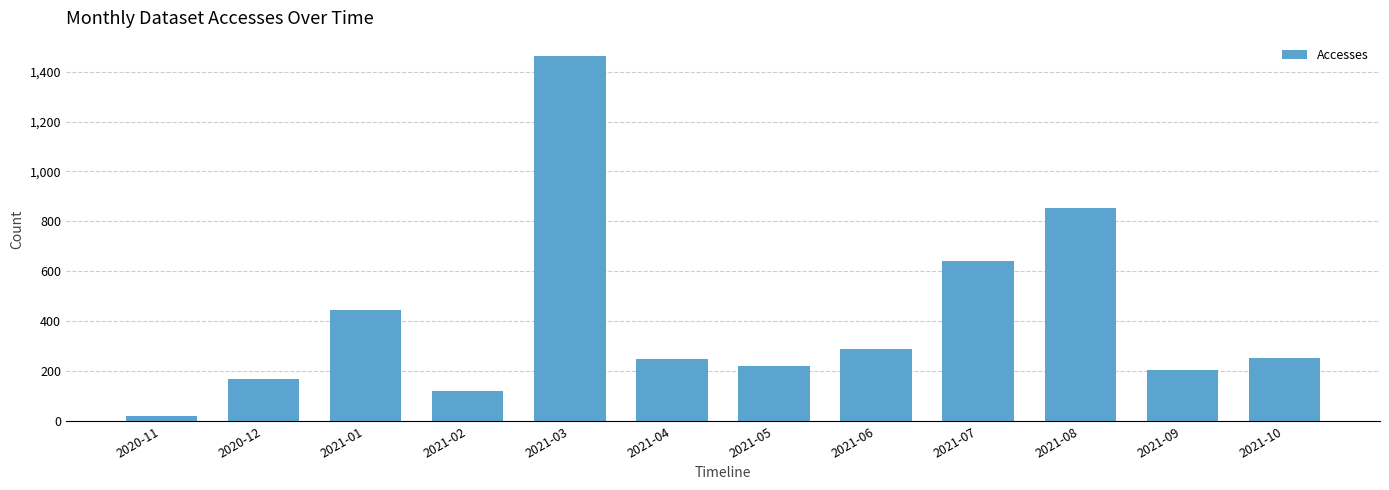

What is the change in value from 2020-11 to 2021-09?

+186